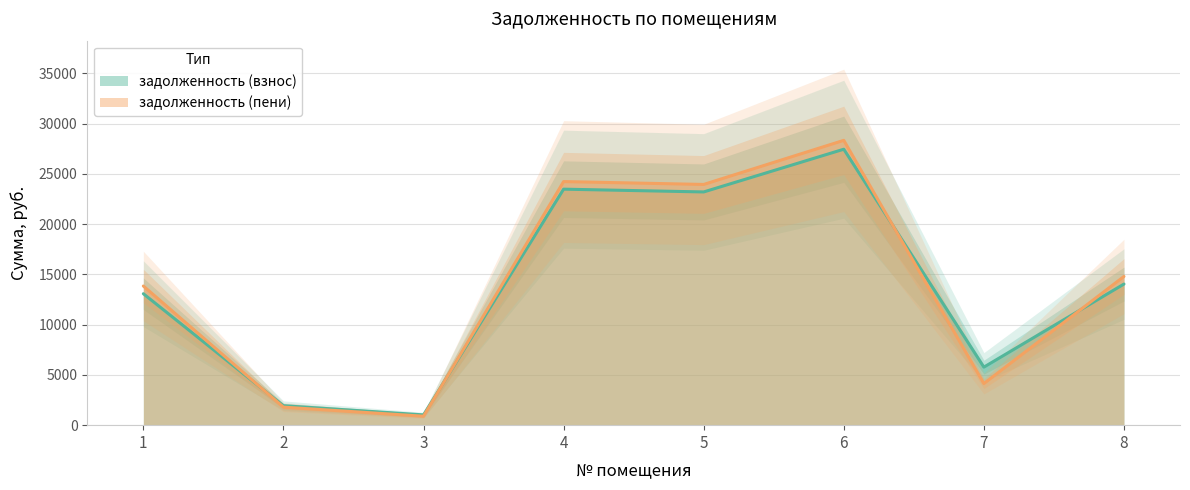

Where is задолженность (взнос) nearest to the value 14241?

8